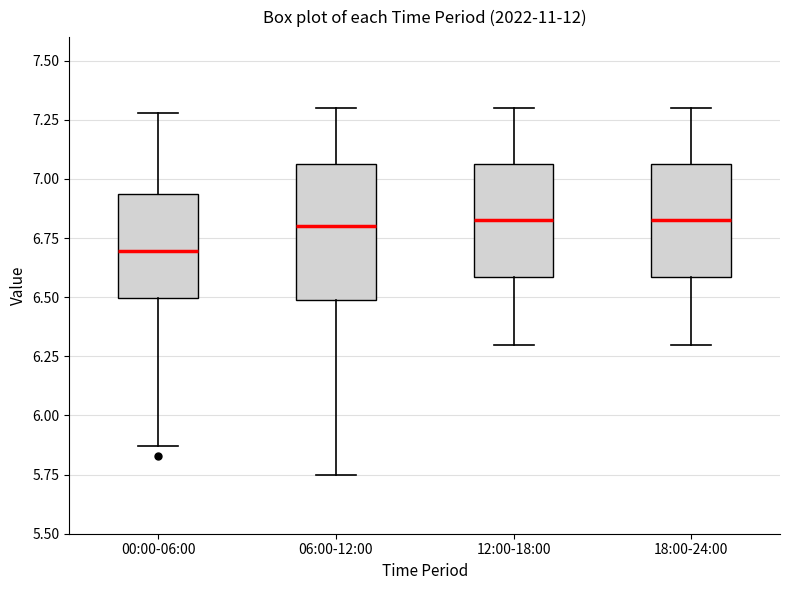

Reading left to right, transcribe this box plot: for each box, give where its median line is, the range the box spans, and where its two whiskers end, as read against the y-axis. The values are not printed on the chart, so give them approximately, as read against the axis.

00:00-06:00: median 6.70, box 6.50 to 6.95, whiskers 5.85 to 7.30
06:00-12:00: median 6.80, box 6.50 to 7.05, whiskers 5.75 to 7.30
12:00-18:00: median 6.85, box 6.60 to 7.05, whiskers 6.30 to 7.30
18:00-24:00: median 6.85, box 6.60 to 7.05, whiskers 6.30 to 7.30